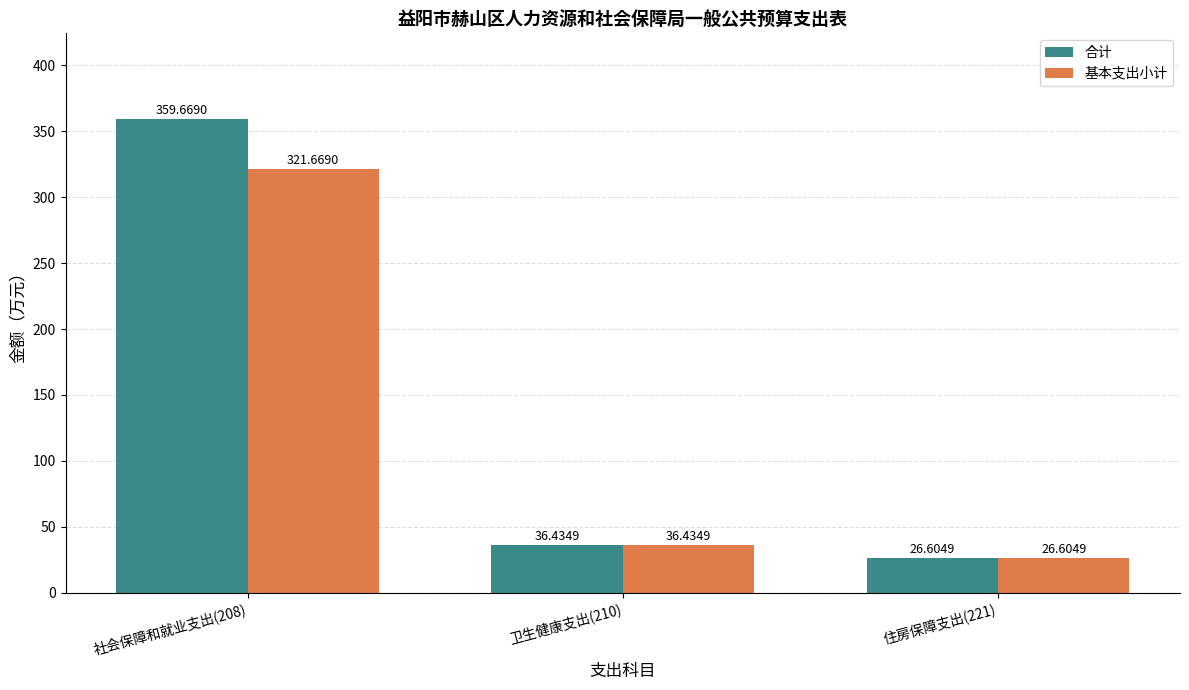

What is the label of the 1st bar from the left?

社会保障和就业支出(208)